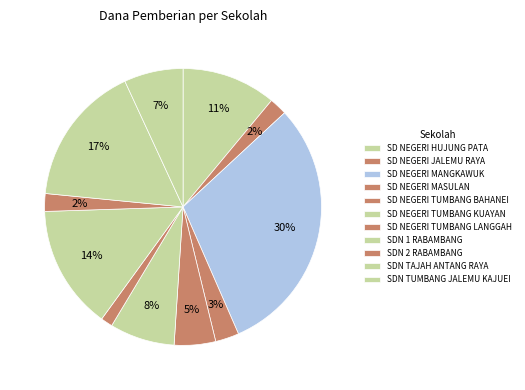

How many slices are in this pie chart?

11